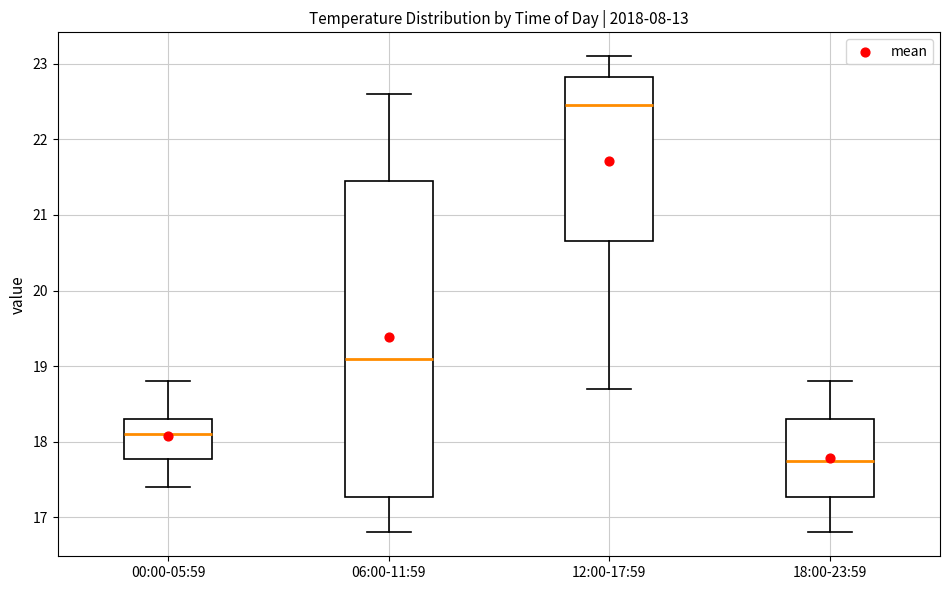

Where does the lower whisker of the box for 18:00-23:59 end on the y-axis? The values are not printed on the chart, so give them approximately, as read against the axis.

16.8